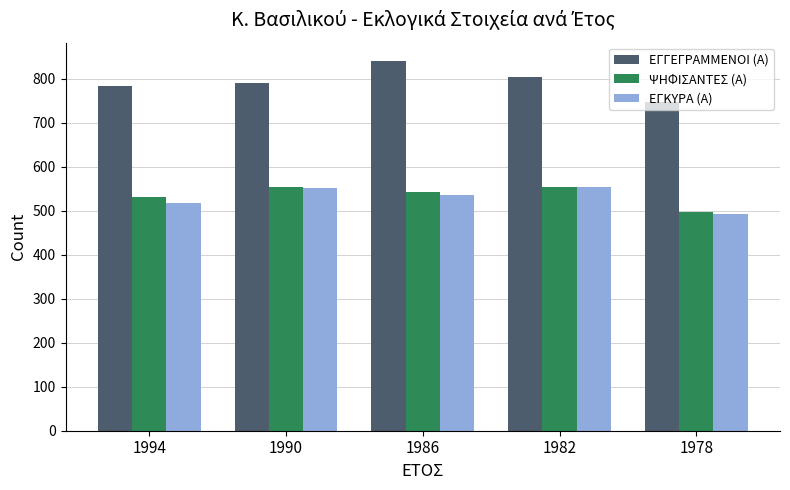

Which series changed the most between 1986 and 1978?

ΕΓΓΕΓΡΑΜΜΕΝΟΙ (Α)